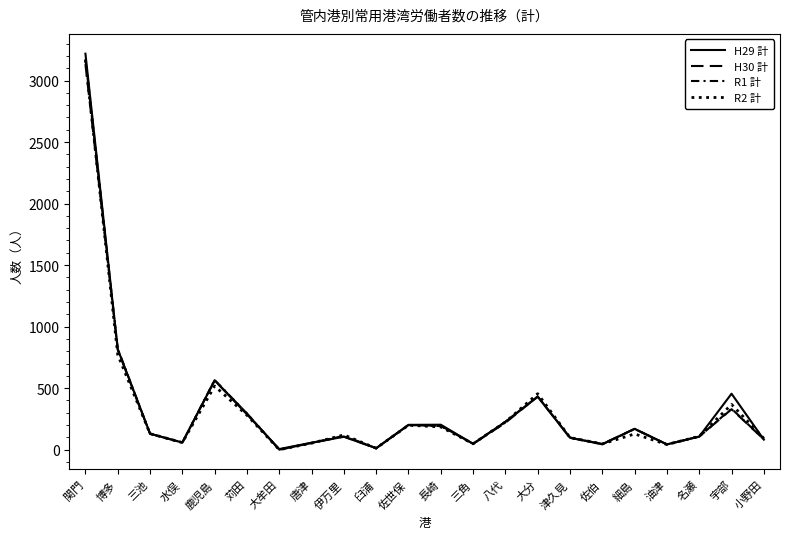

Is it true that H30 計 equals 144 at 小野田?

False